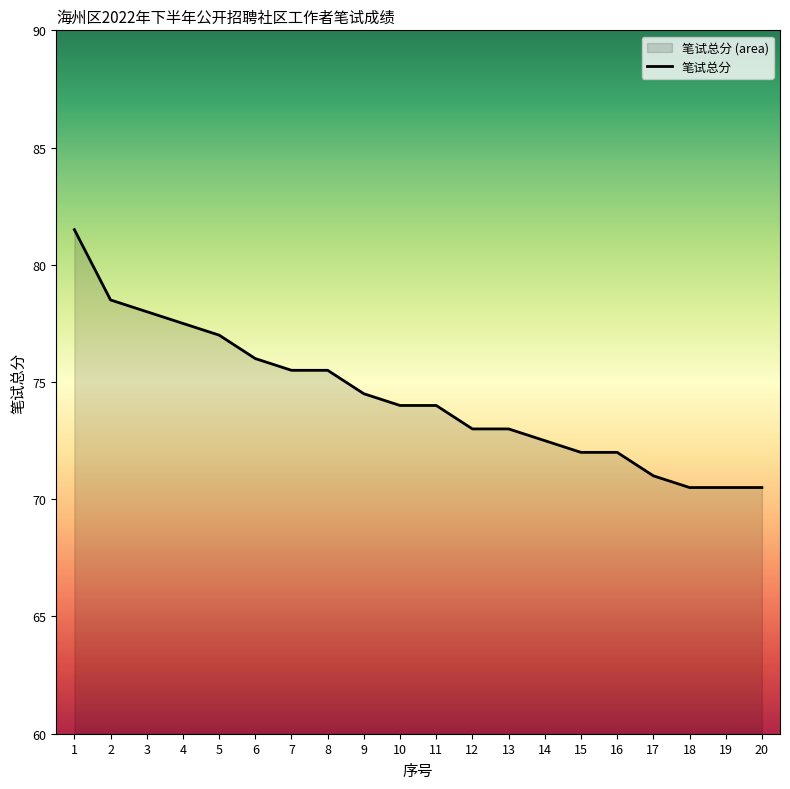

How many lines are shown in the chart?

1